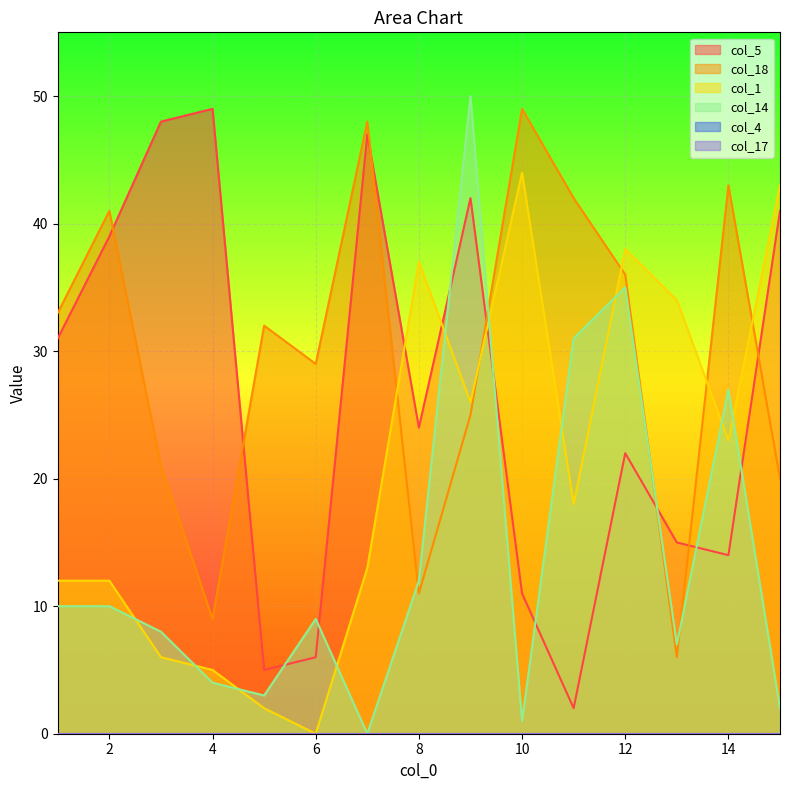

What is the value of the col_18 point at the 8th from the left?

11